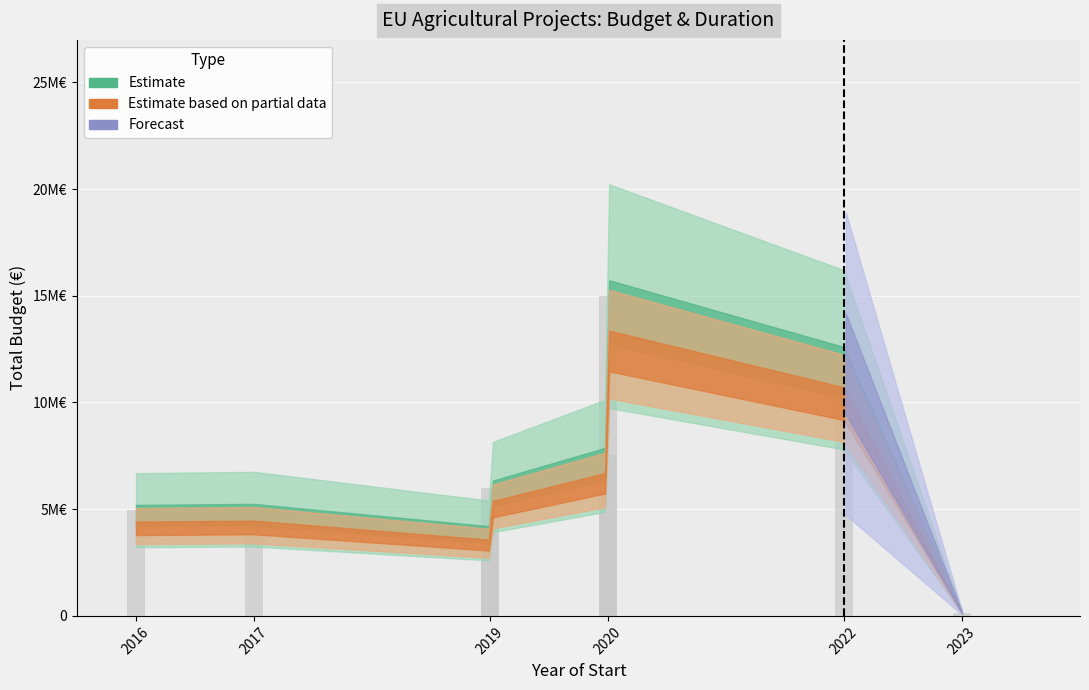

Reading left to right, what are all the values shown in this chart?

2016=4953160	2017=4999927	2019=3999890	2019=5999753	2020=7536303	2020=14994445	2022=11999659	2023=150000